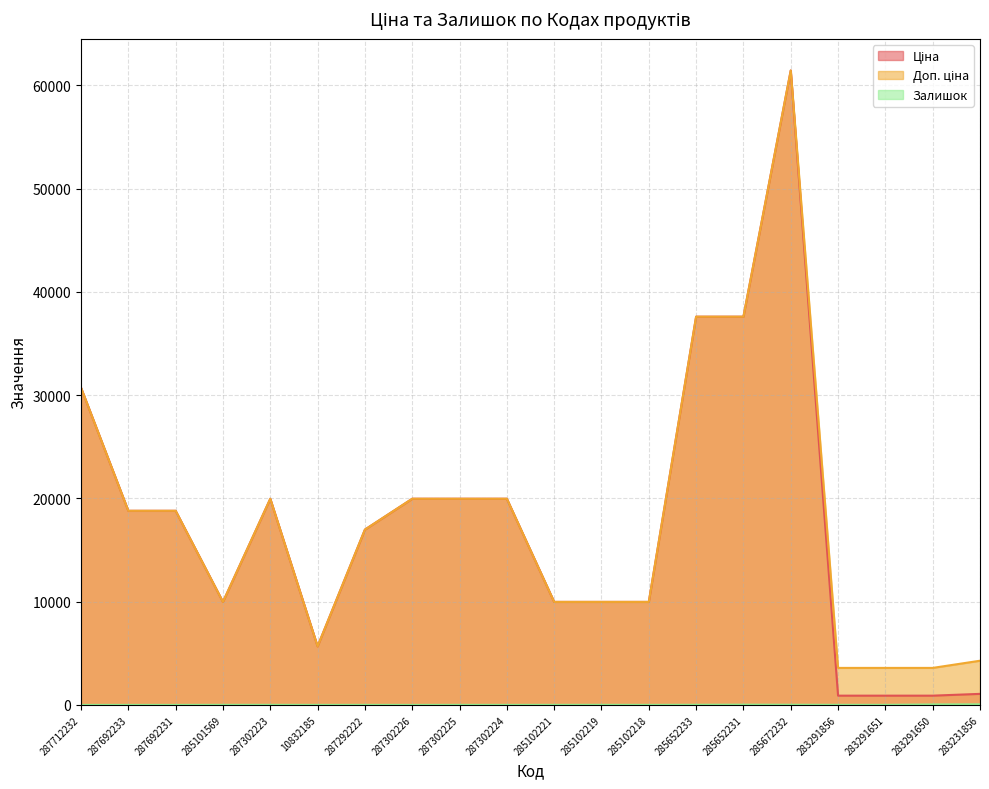

What is the maximum value shown in the chart?

61434.3